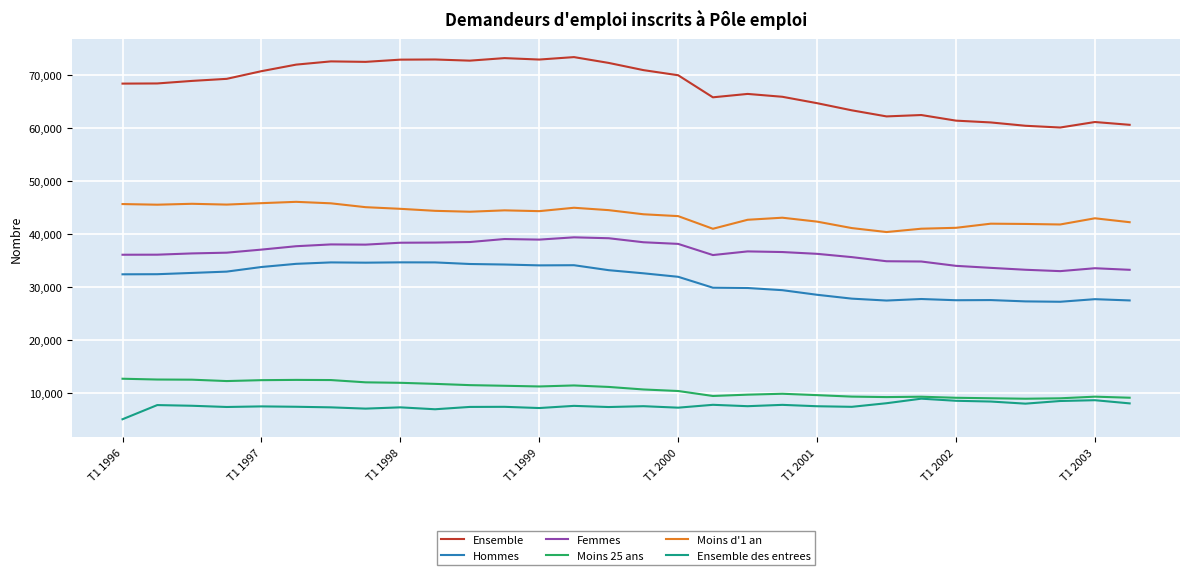

True or false: Ensemble and Femmes intersect in this chart.

False